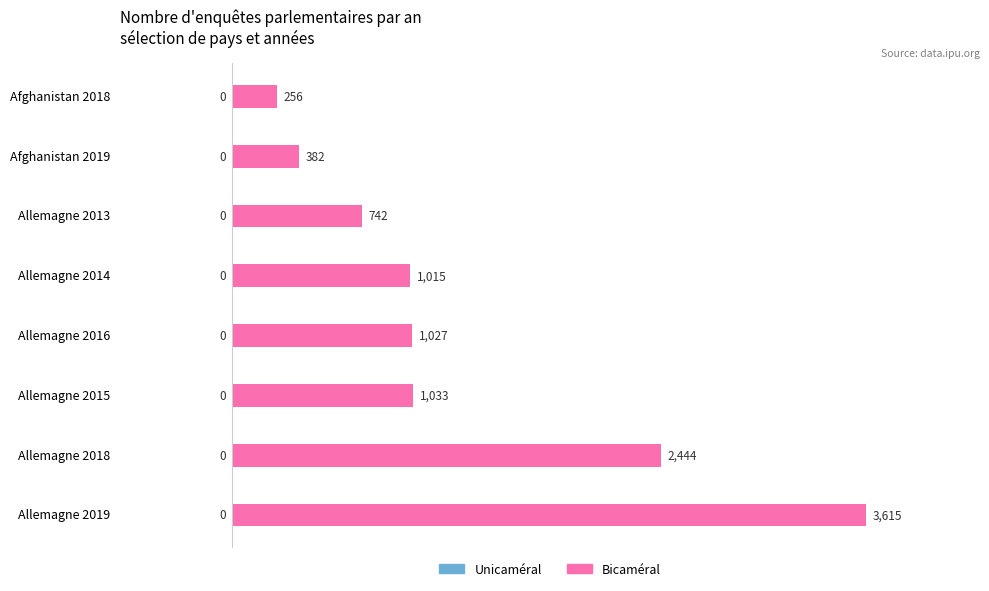

Rank the categories by value from highest to lowest.

Allemagne 2019, Allemagne 2018, Allemagne 2015, Allemagne 2016, Allemagne 2014, Allemagne 2013, Afghanistan 2019, Afghanistan 2018